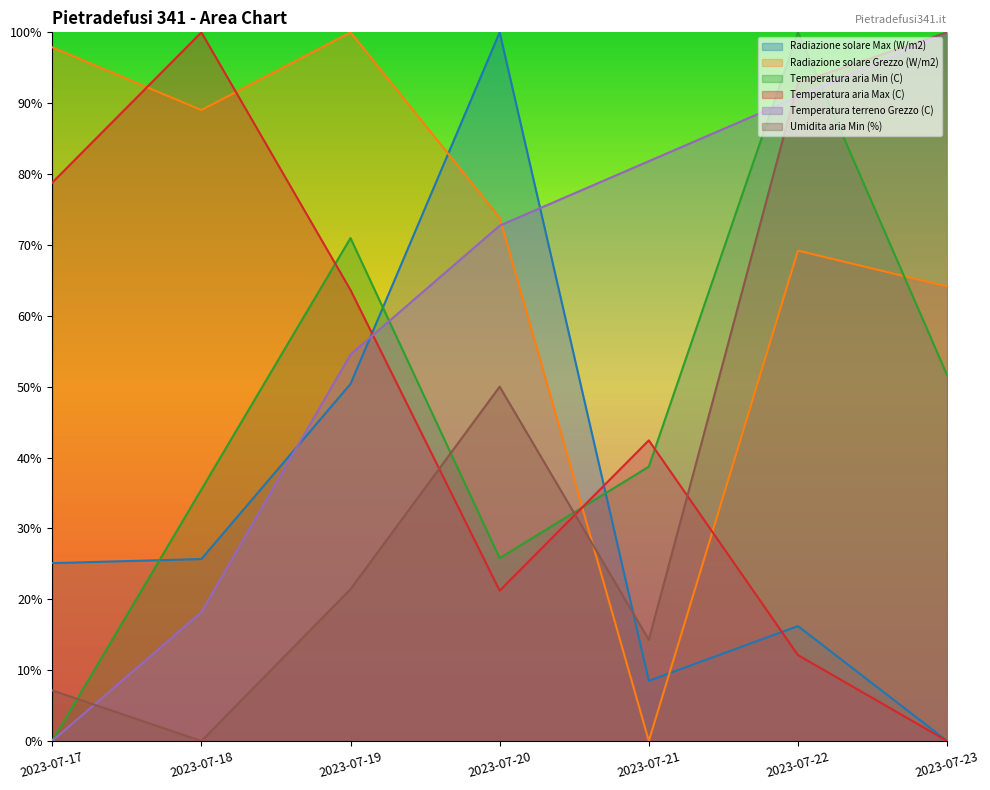

True or false: Temperatura terreno Grezzo (C) has more than 0 points higher than both neighbors.

False